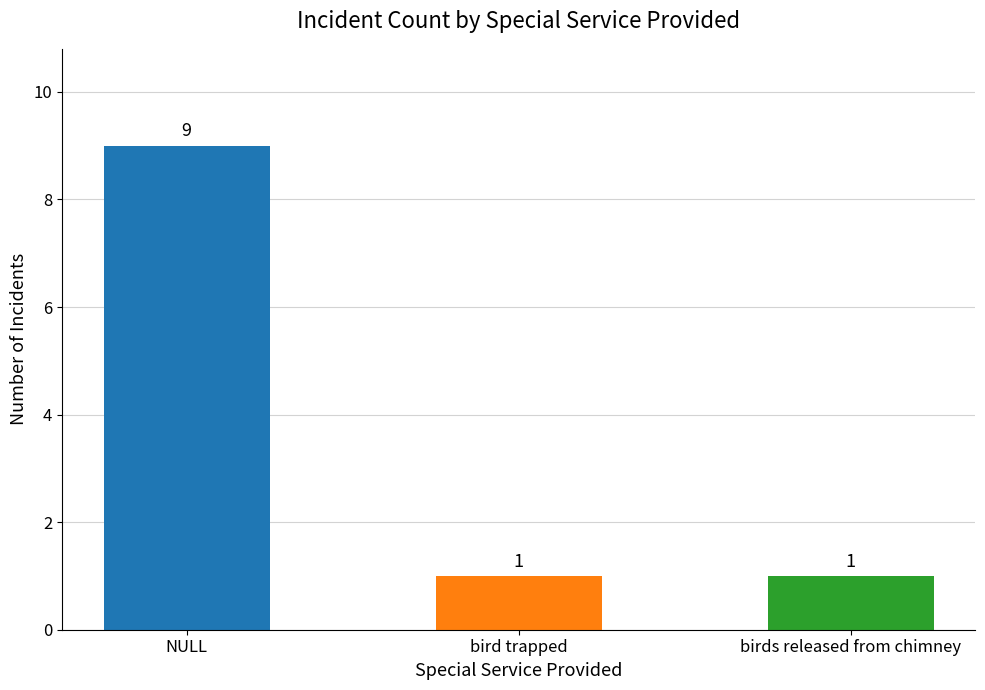

How many values are between 1 and 9?

3